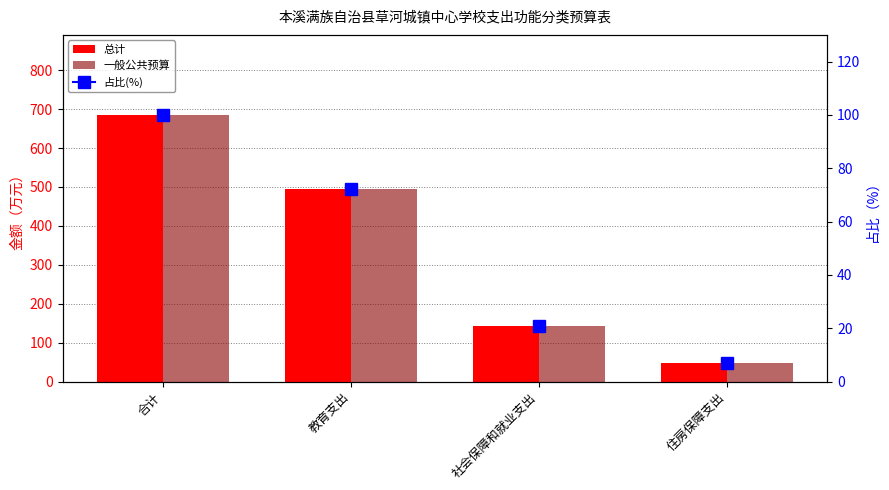

Read the 一般公共预算 value at 社会保障和就业支出.

142.4